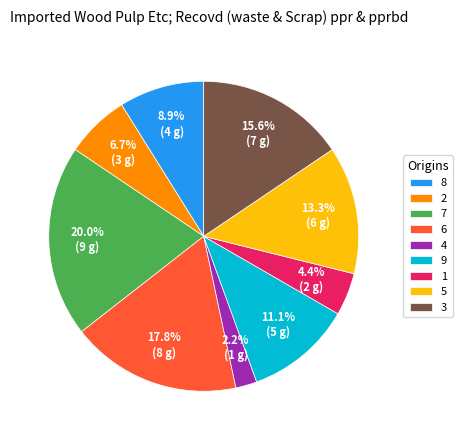

Is there a majority slice in this chart?

No